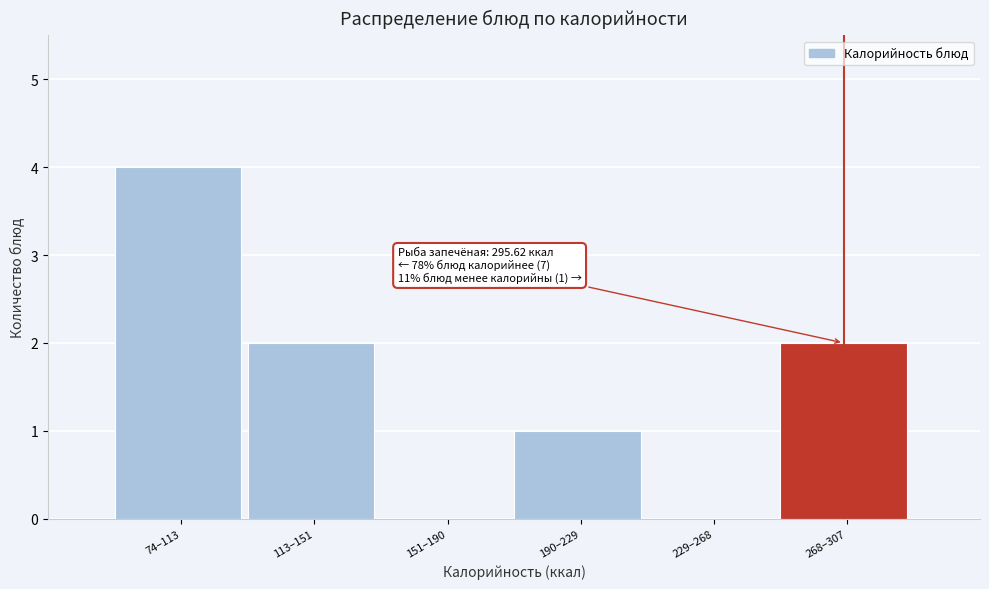

Reading left to right, what are all the values shown in this chart?

74–113=4	113–151=2	151–190=0	190–229=1	229–268=0	268–307=2